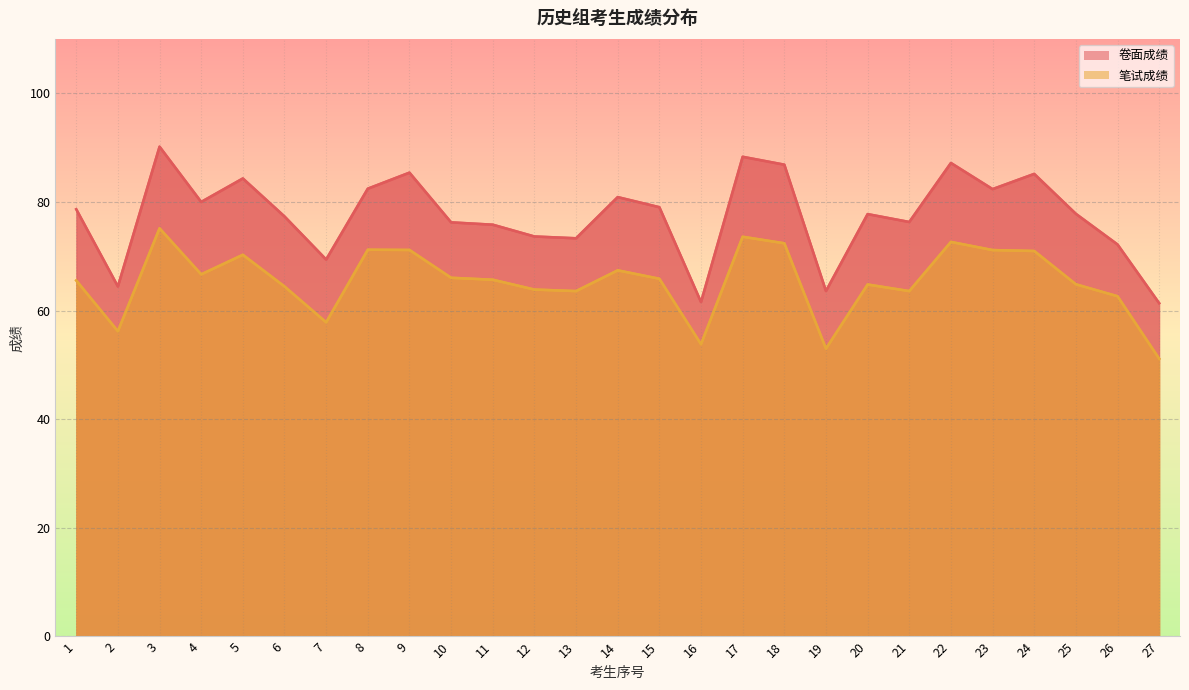

Which series changed the most between 7 and 23?

笔试成绩